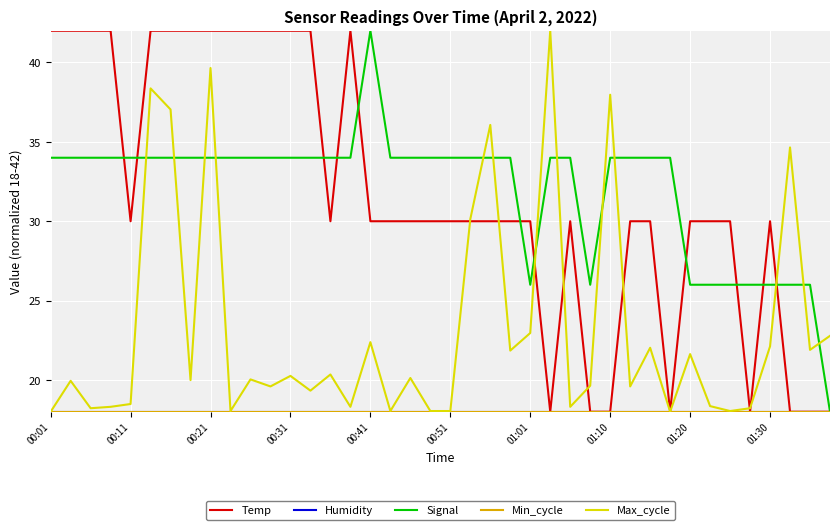

Is this an area chart (filled region under the line)?

No